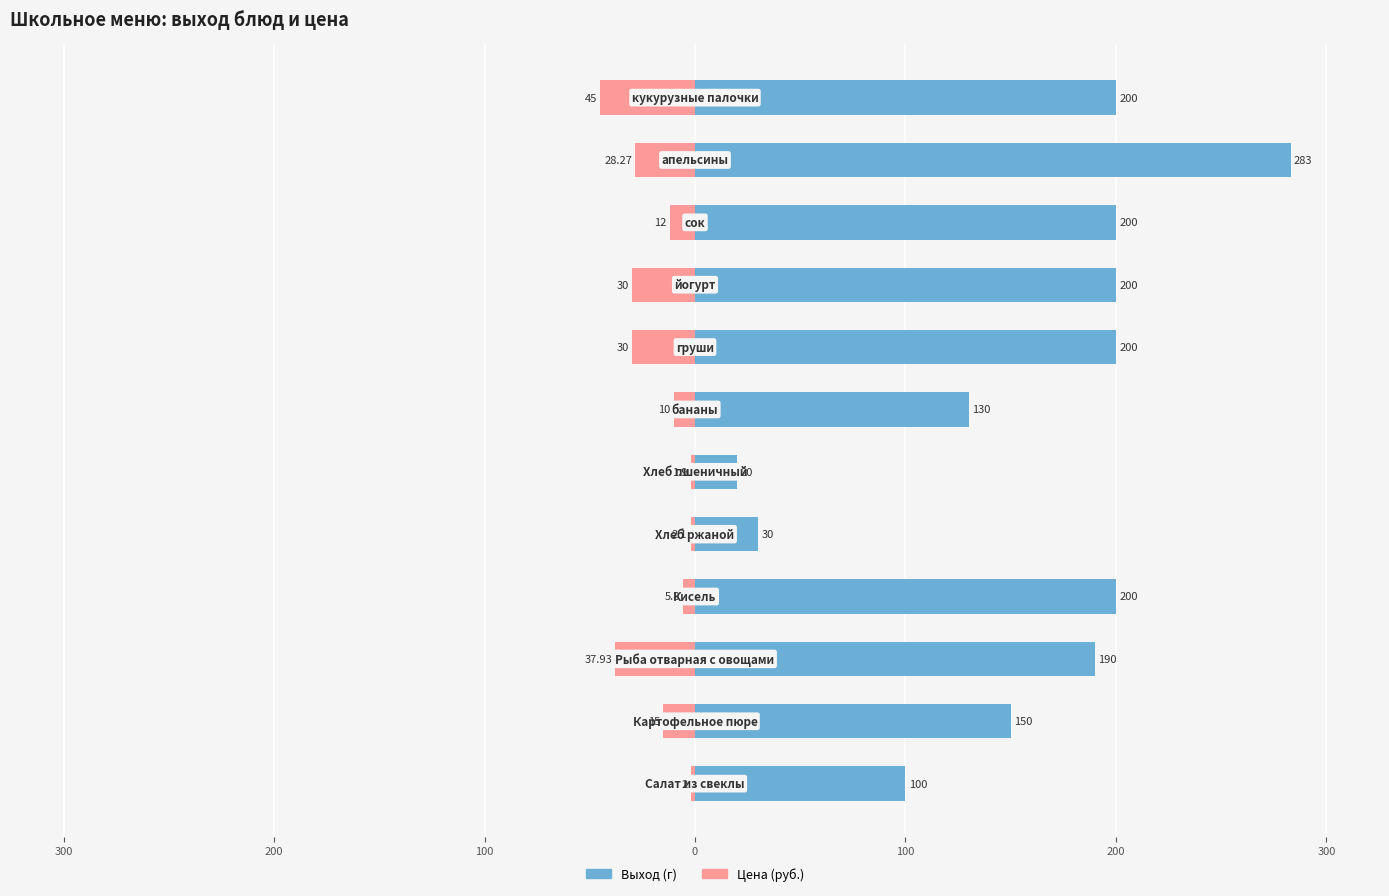

What is the sum of all Цена (руб.) values?

-220.0